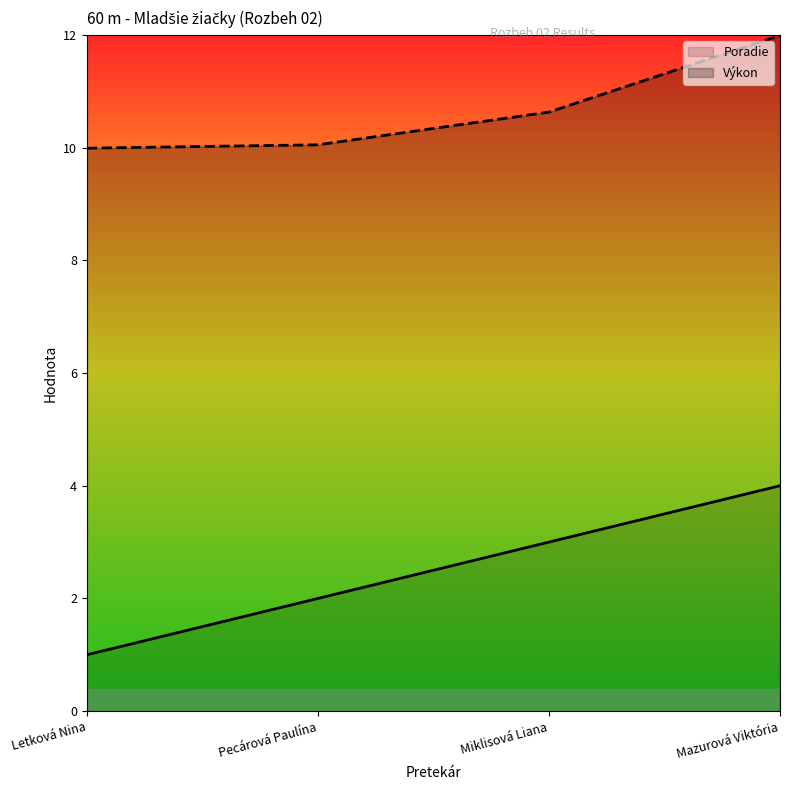

Is it true that Výkon equals 17.8 at Pecárová Paulína?

False